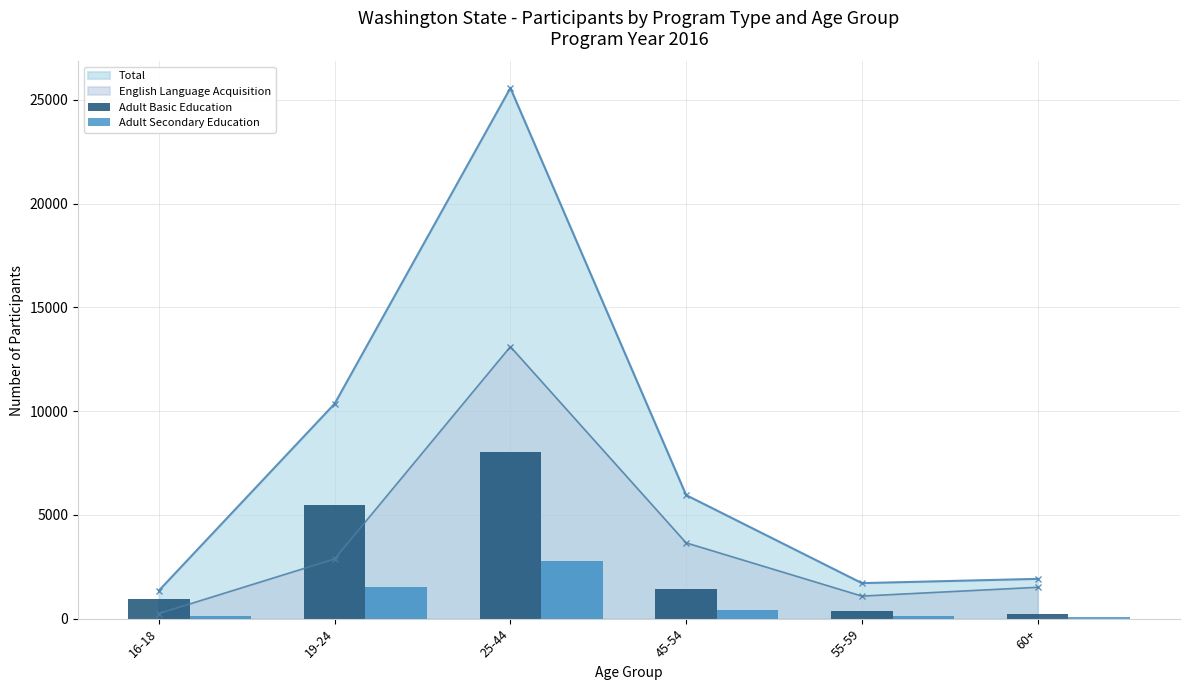

What is the difference between the maximum and minimum values in the Adult Basic Education series?

7837